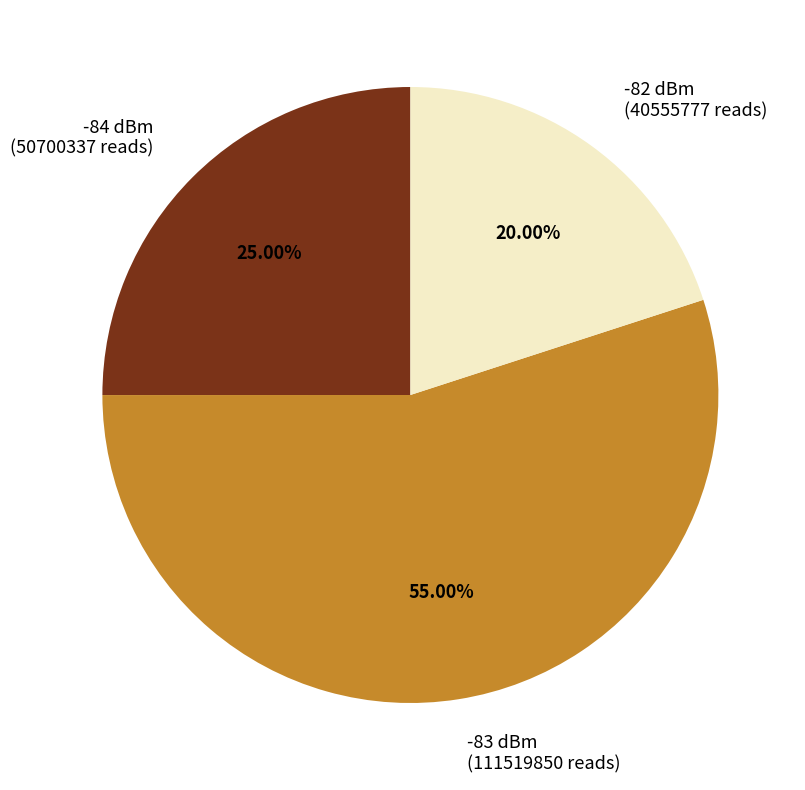

Rank the categories by value from highest to lowest.

-83 dBm (111519850 reads), -84 dBm (50700337 reads), -82 dBm (40555777 reads)